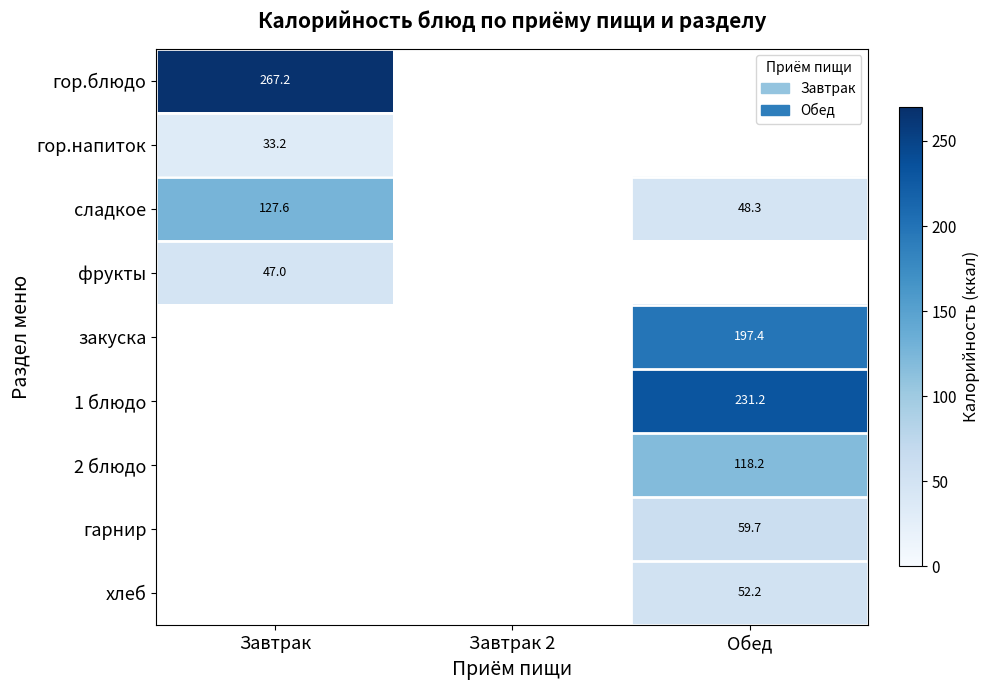

The сладкое series shows 127.6 at Завтрак. True or false?

True